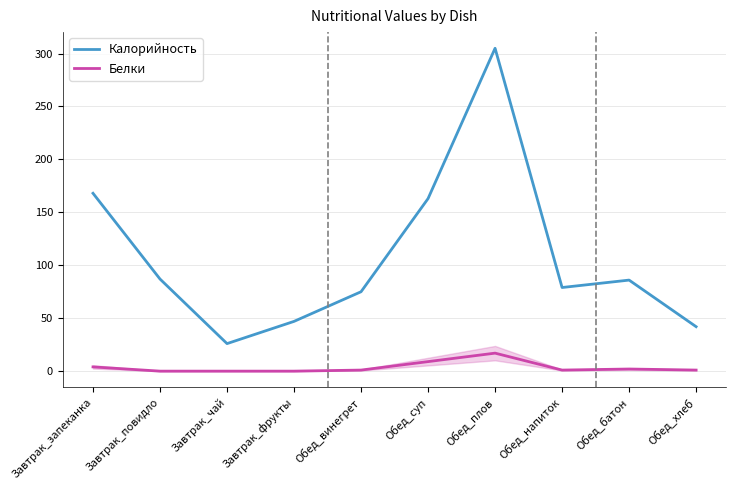

What is the difference between the maximum and minimum values in the Калорийность series?

279